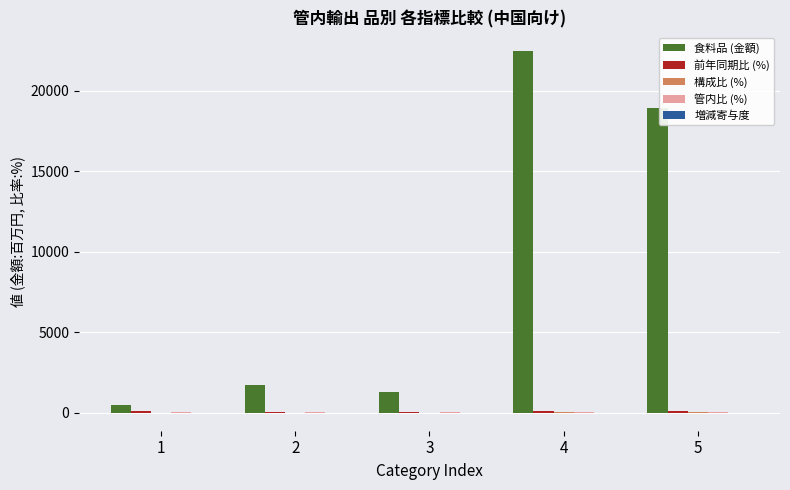

How many groups of bars are there?

5